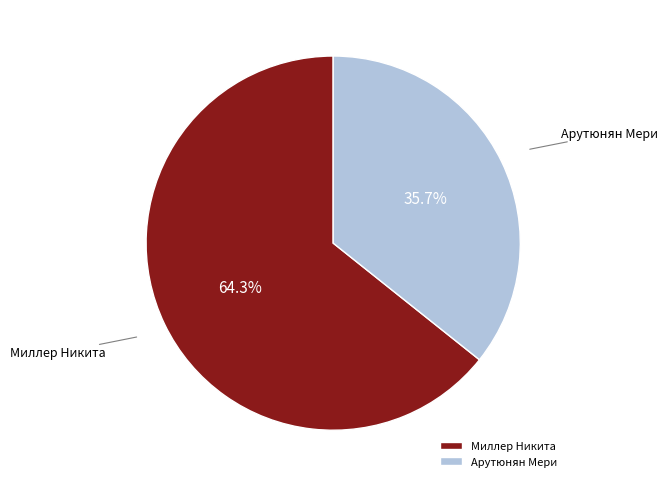

Is Миллер Никита the majority of the pie?

Yes